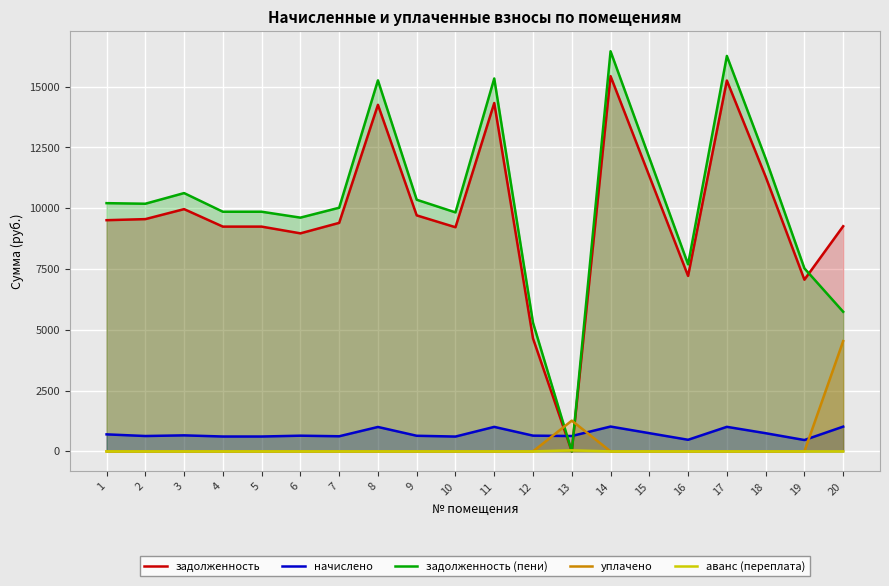

What is the average value of the задолженность series?

9744.3